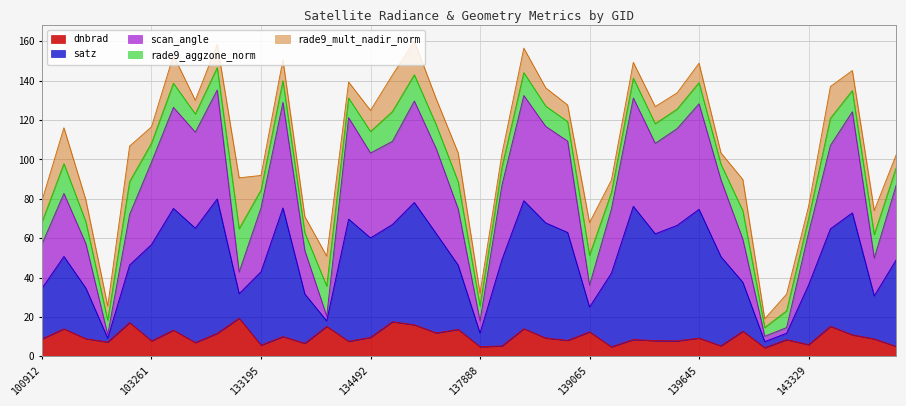

In scan_angle, how many points are higher than both neighbors (excluding endpoints)?

10